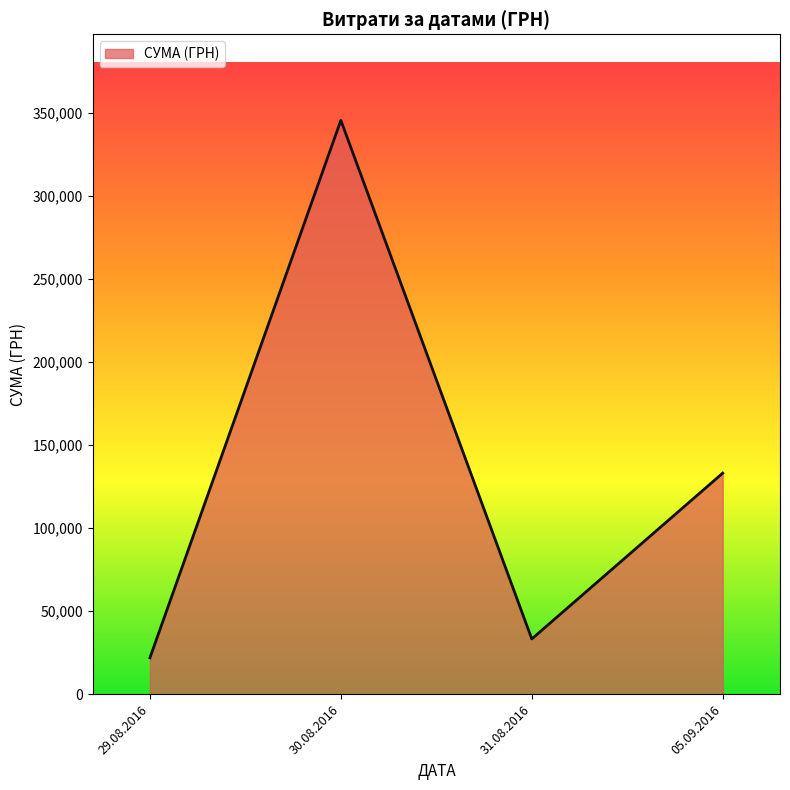

Where is the data nearest to the value 183795?

05.09.2016